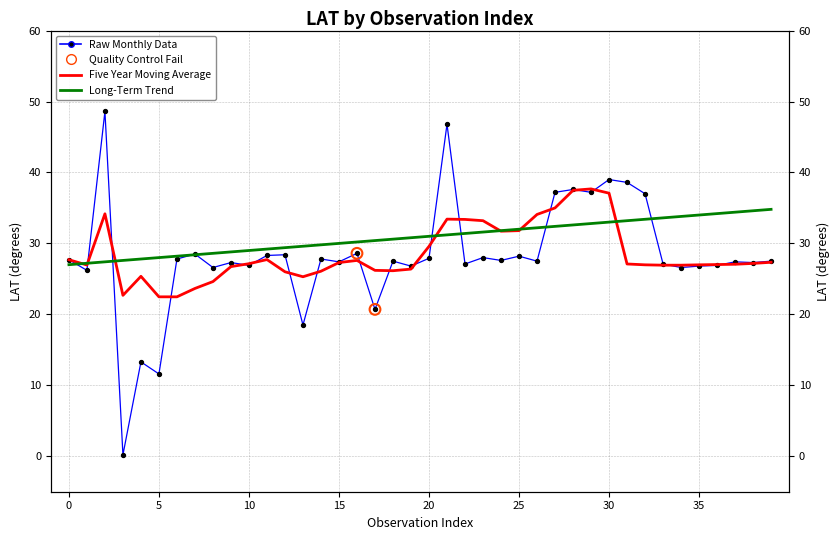

Which series has the widest spread of Y values?

Raw Monthly Data